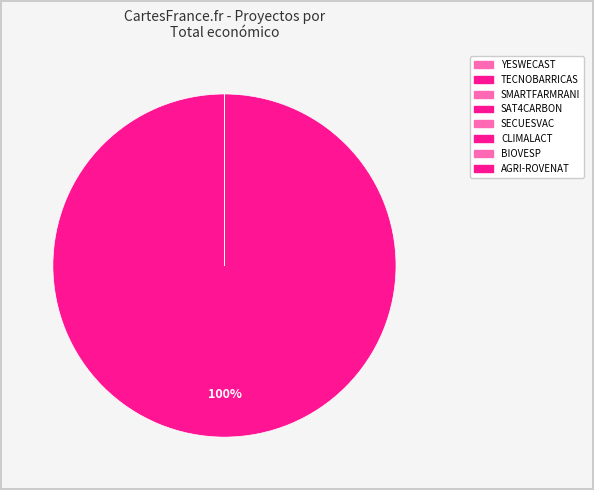

What is the majority slice?

SAT4CARBON